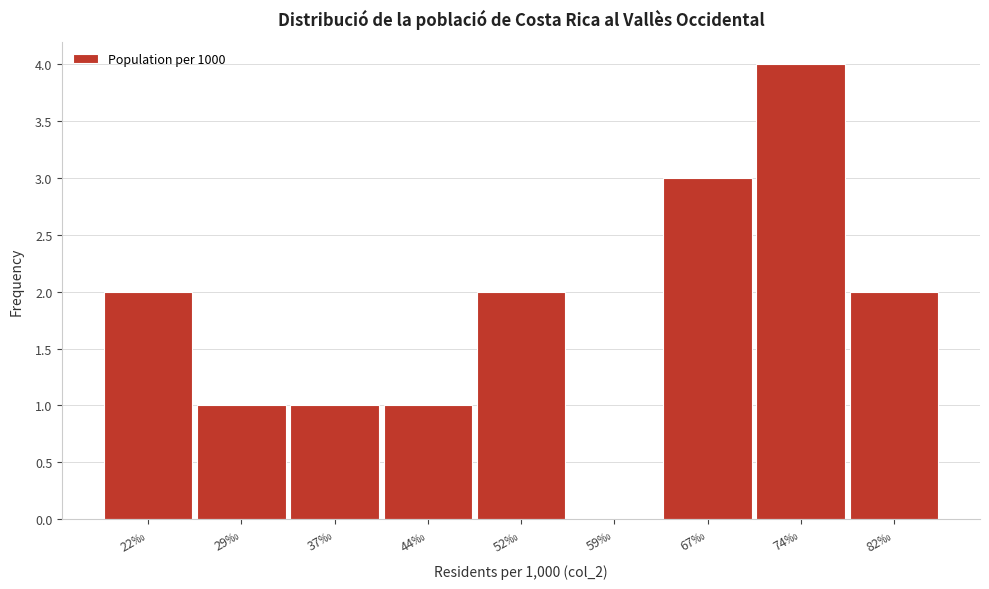

Reading right to left, what are all the values shown in this chart?

82‰=2	74‰=4	67‰=3	59‰=0	52‰=2	44‰=1	37‰=1	29‰=1	22‰=2